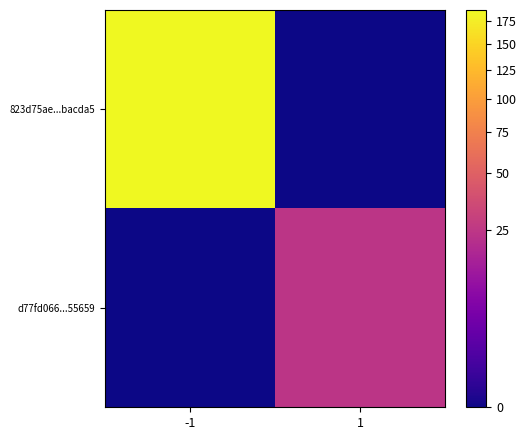

What is the total value across all series at -1?

188